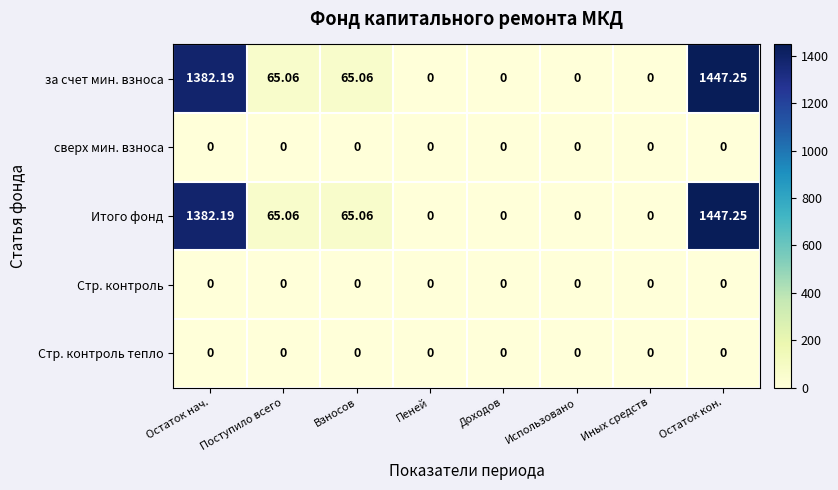

Is the value of сверх мин. взноса at Остаток кон. greater than the value of Итого фонд at Остаток нач.?

No